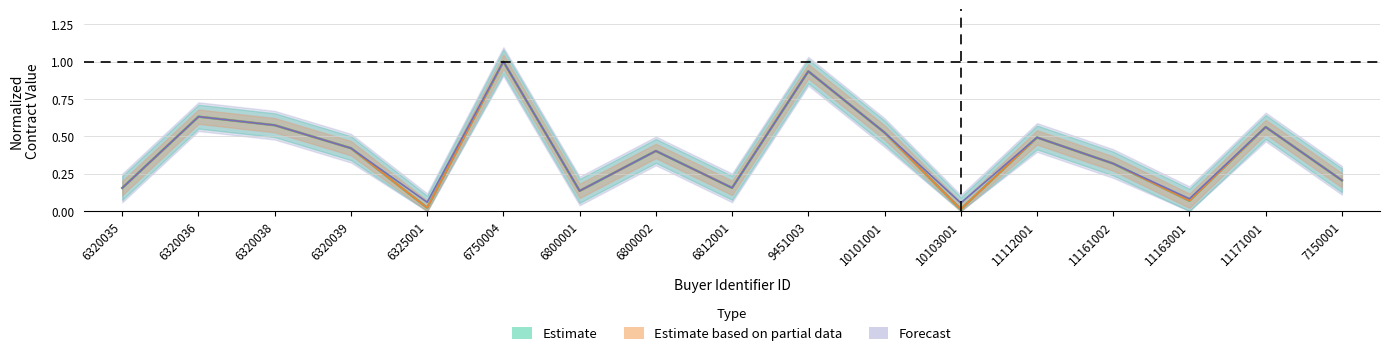

What is the maximum value for contracts_amount?

1.0